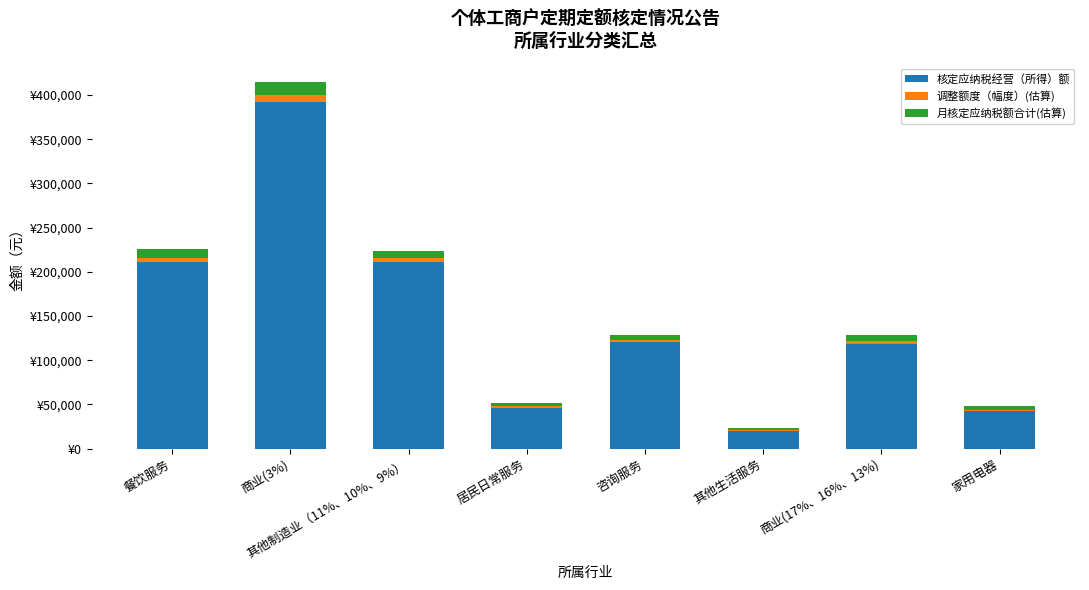

At 其他制造业（11%、10%、9%）, list the series in order from smallest to largest.

调整额度（幅度）(估算), 月核定应纳税额合计(估算), 核定应纳税经营（所得）额